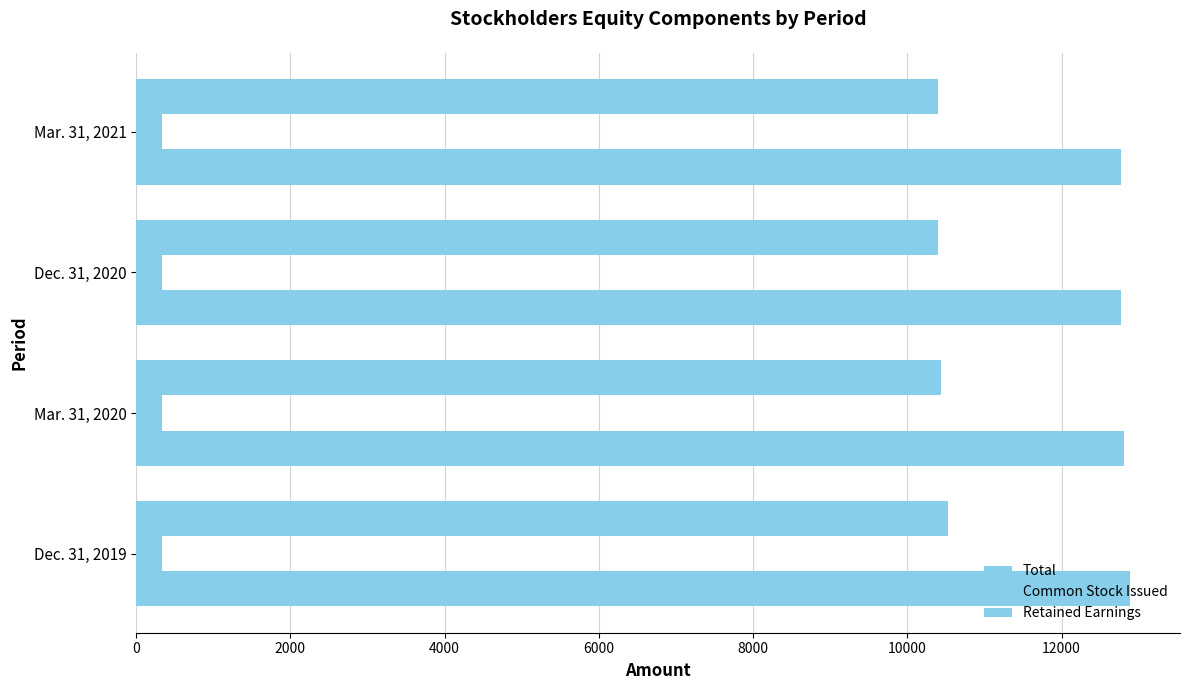

Count the number of categories in the chart.

4